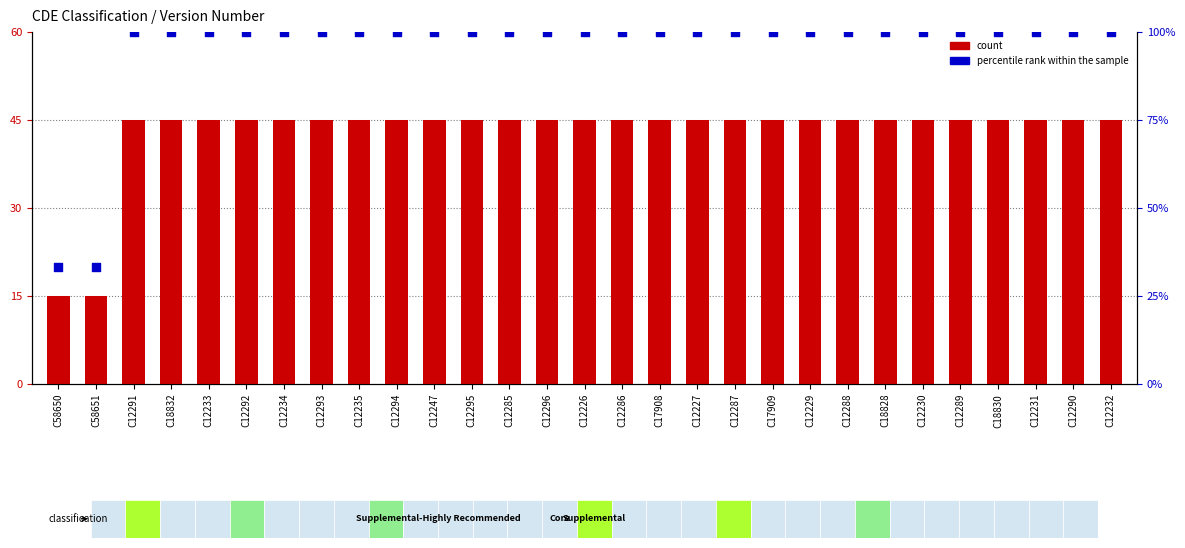

Which series has the largest Y range (max minus min)?

percentile rank within the sample